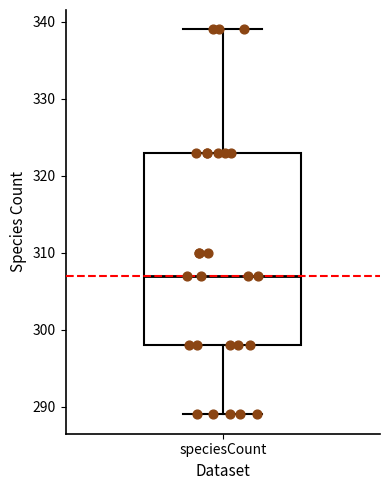

Transcribe this box plot: give where the median line is, the range the box spans, and where the two whiskers end, as read against the y-axis. The values are not printed on the chart, so give them approximately, as read against the axis.

median 307, box 298 to 323, whiskers 289 to 339